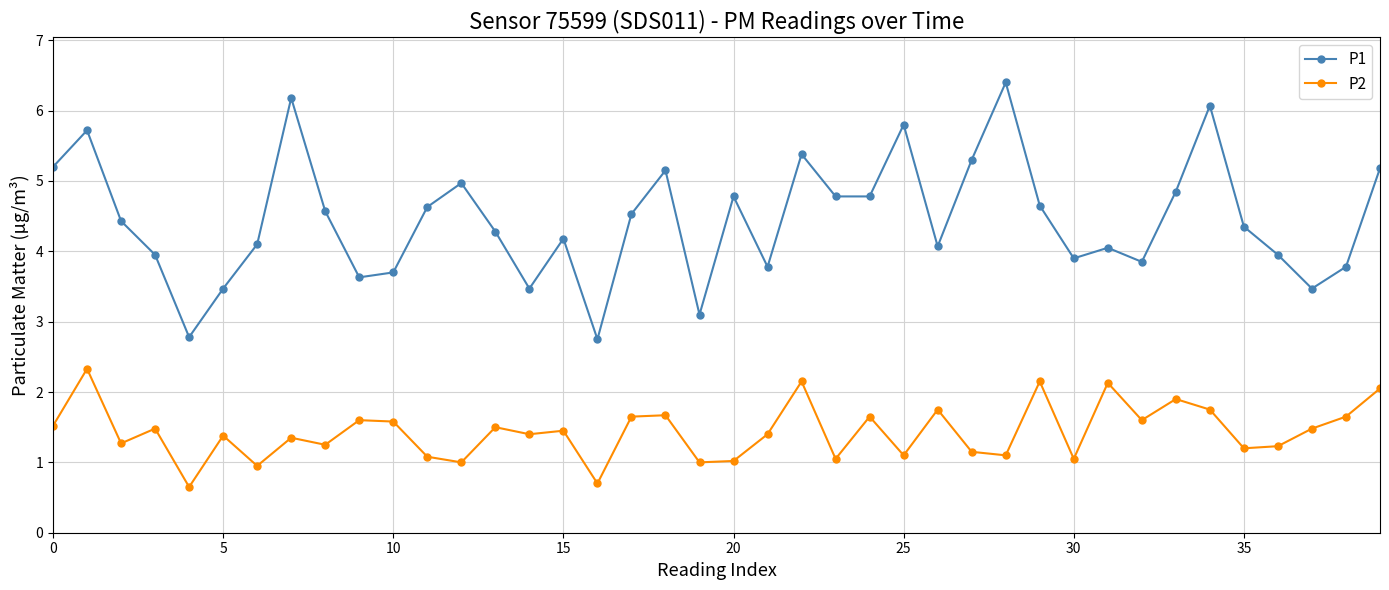

Does the chart have visible grid lines?

Yes